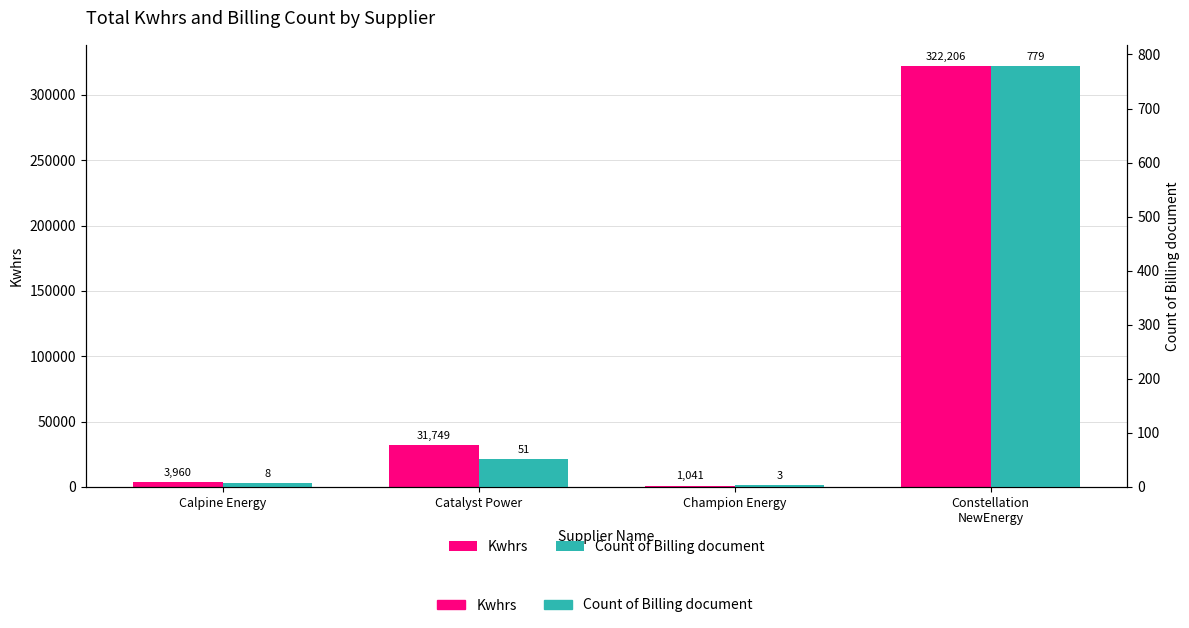

What is the label of the 4th bar from the right?

Calpine Energy